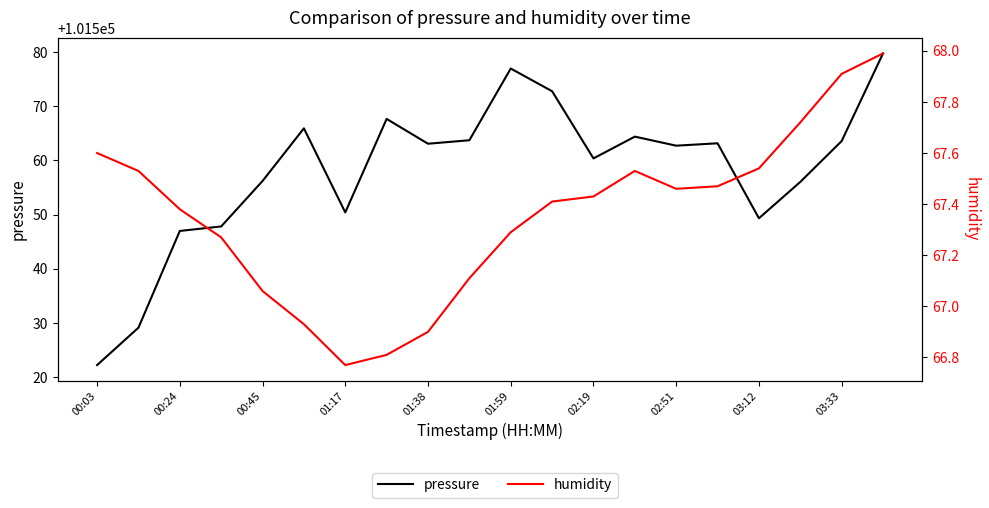

Is it true that humidity equals 95.4 at 01:17?

False